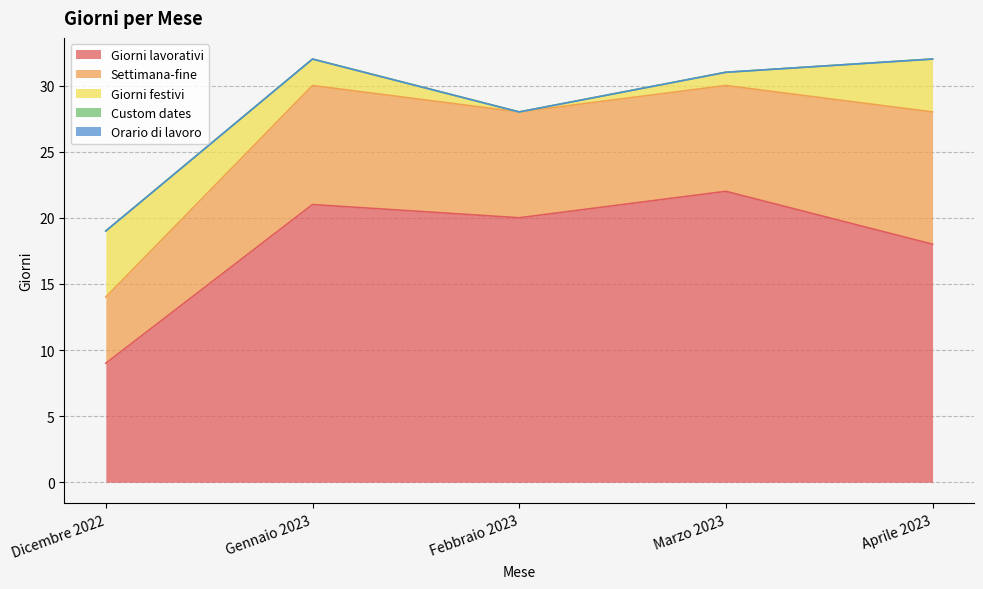

What is the difference between the Giorni lavorativi values at Febbraio 2023 and Marzo 2023?

2